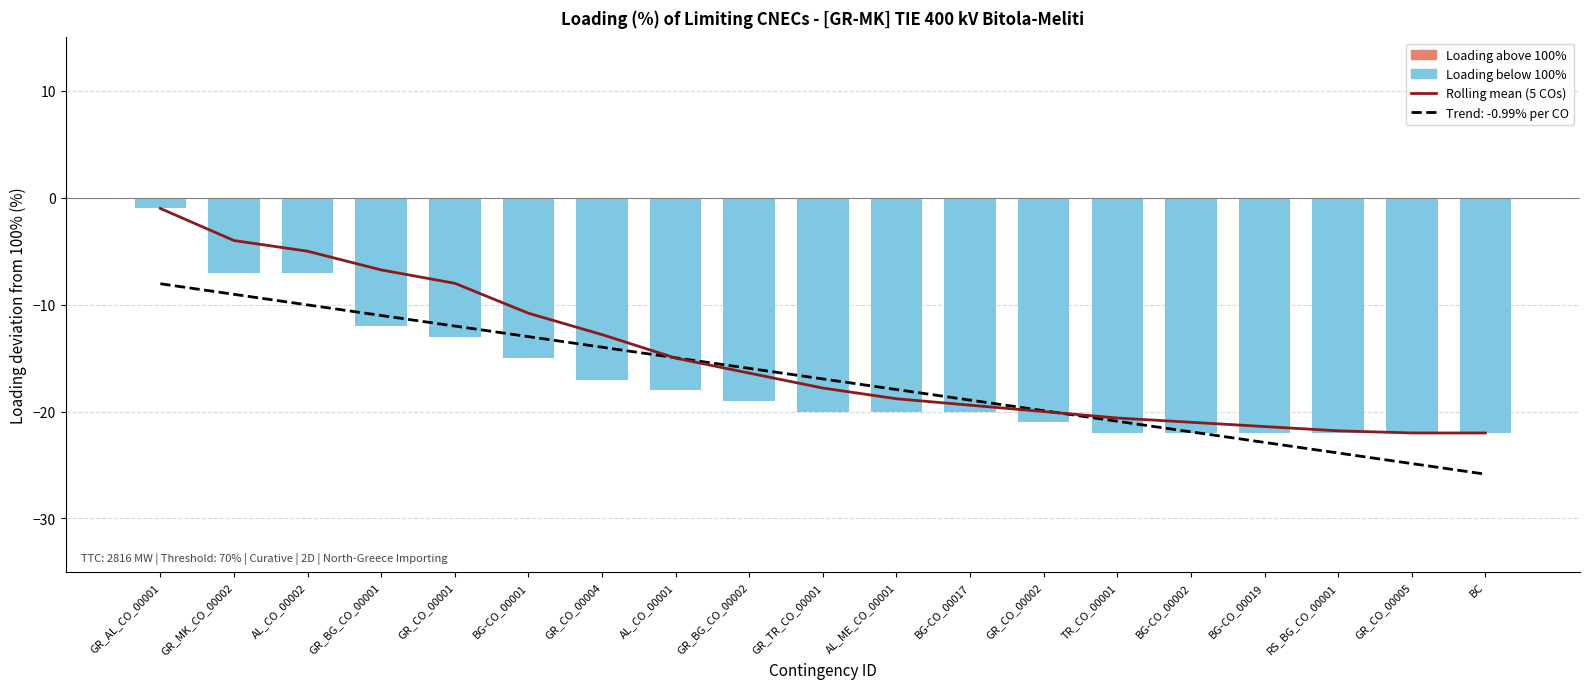

True or false: Loading above 100% has a value of 0.0 at BG-CO_00002.

True